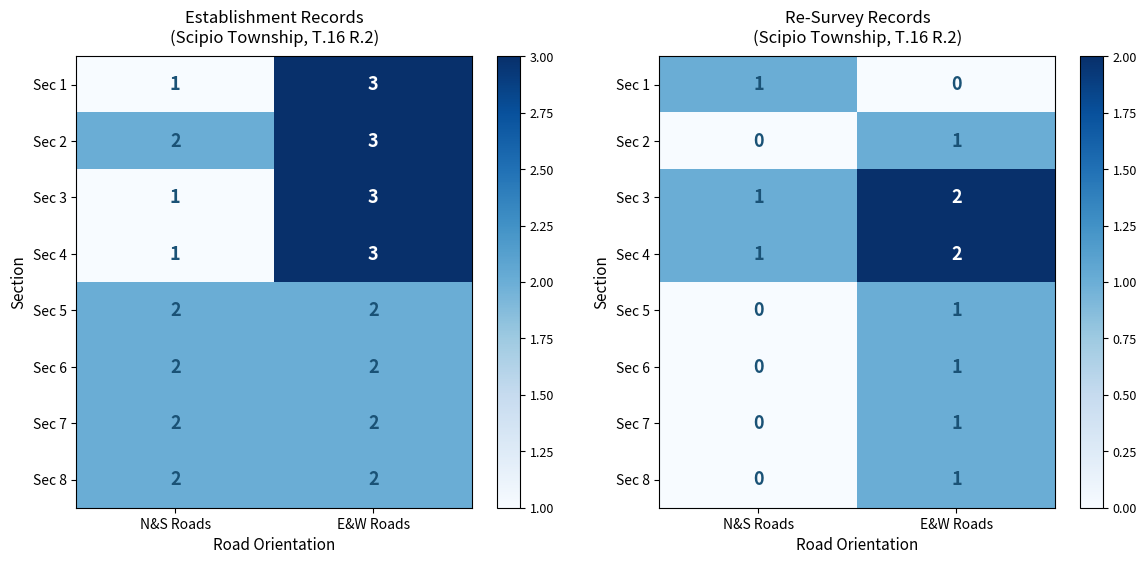

Is it true that Sec 5 equals 0 at N&S Roads?

True